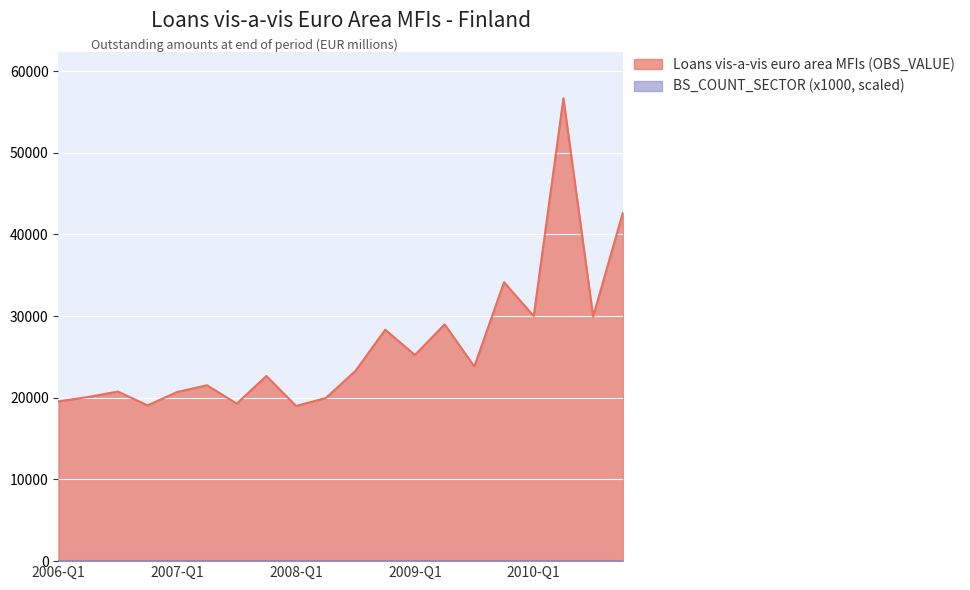

Count the number of categories in the chart.

20